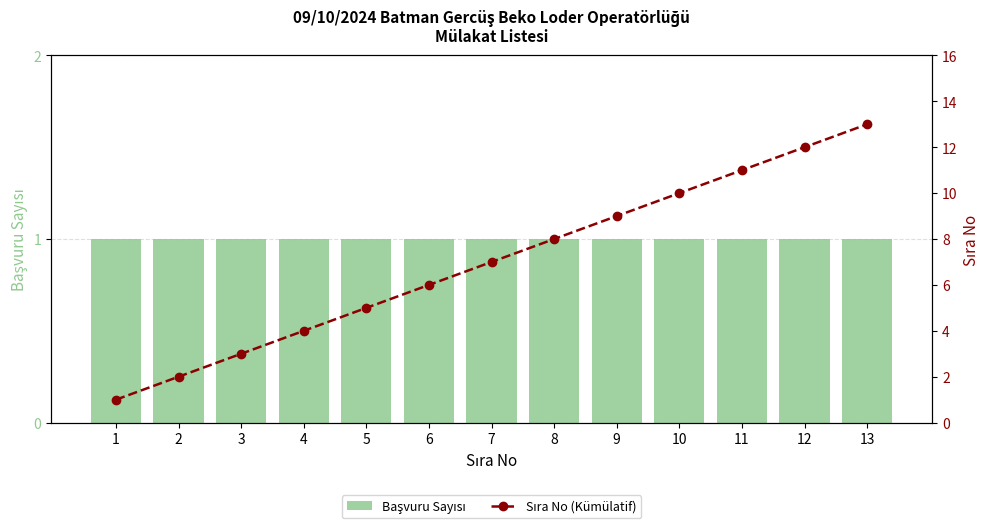

Reading left to right, transcribe all the data shown in this chart.

Başvuru Sayısı: 1	1	1	1	1	1	1	1	1	1	1	1	1
Sıra No (Kümülatif): 1	2	3	4	5	6	7	8	9	10	11	12	13